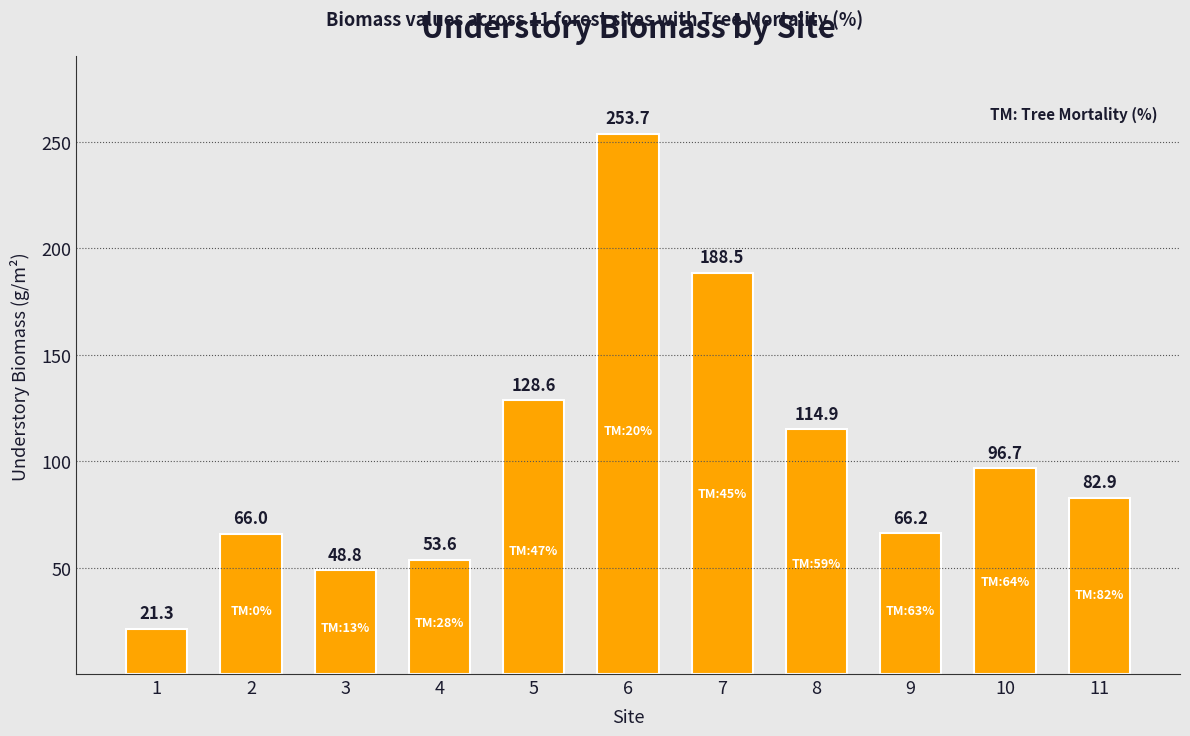

List the labels in order of value, smallest first.

1, 3, 4, 2, 9, 11, 10, 8, 5, 7, 6